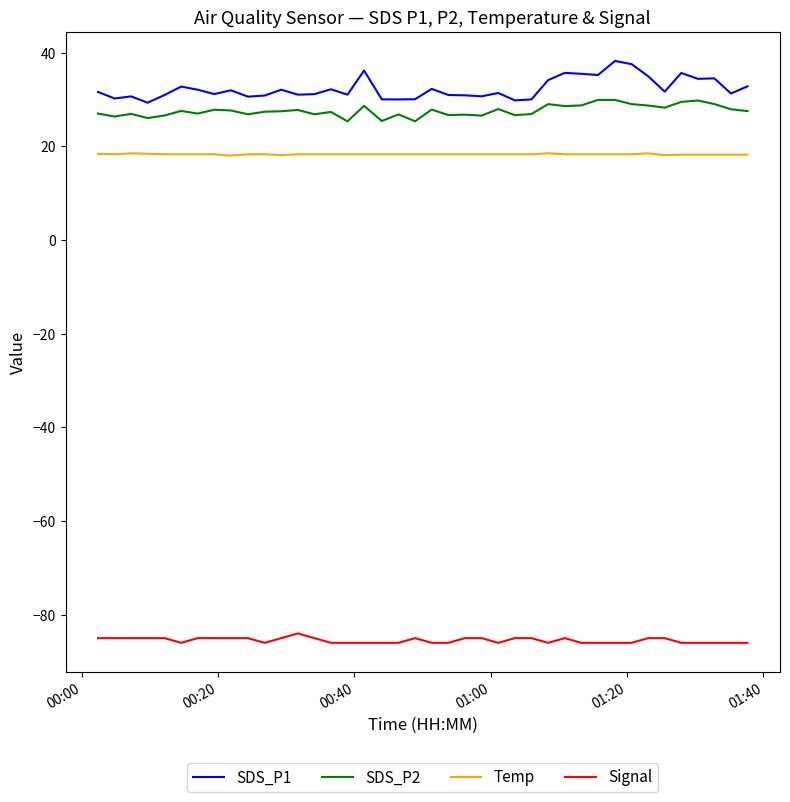

True or false: SDS_P2 and SDS_P1 cross at least once.

False